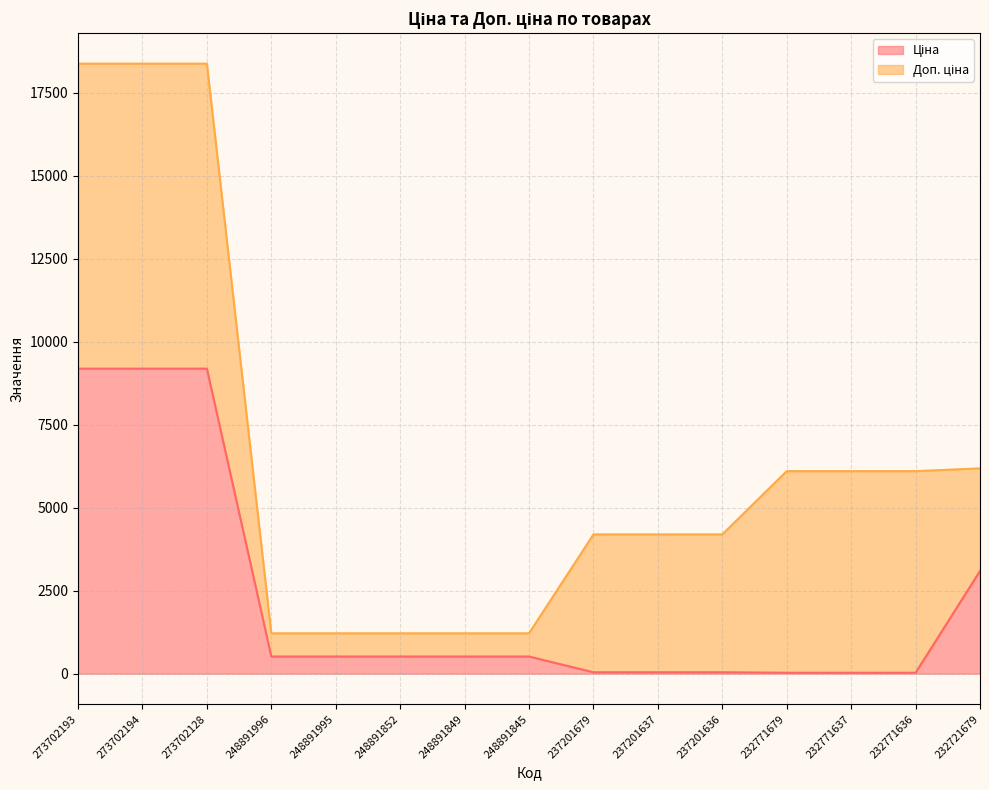

What is the sum of the values at 232771679 and 232721679?

3118.2